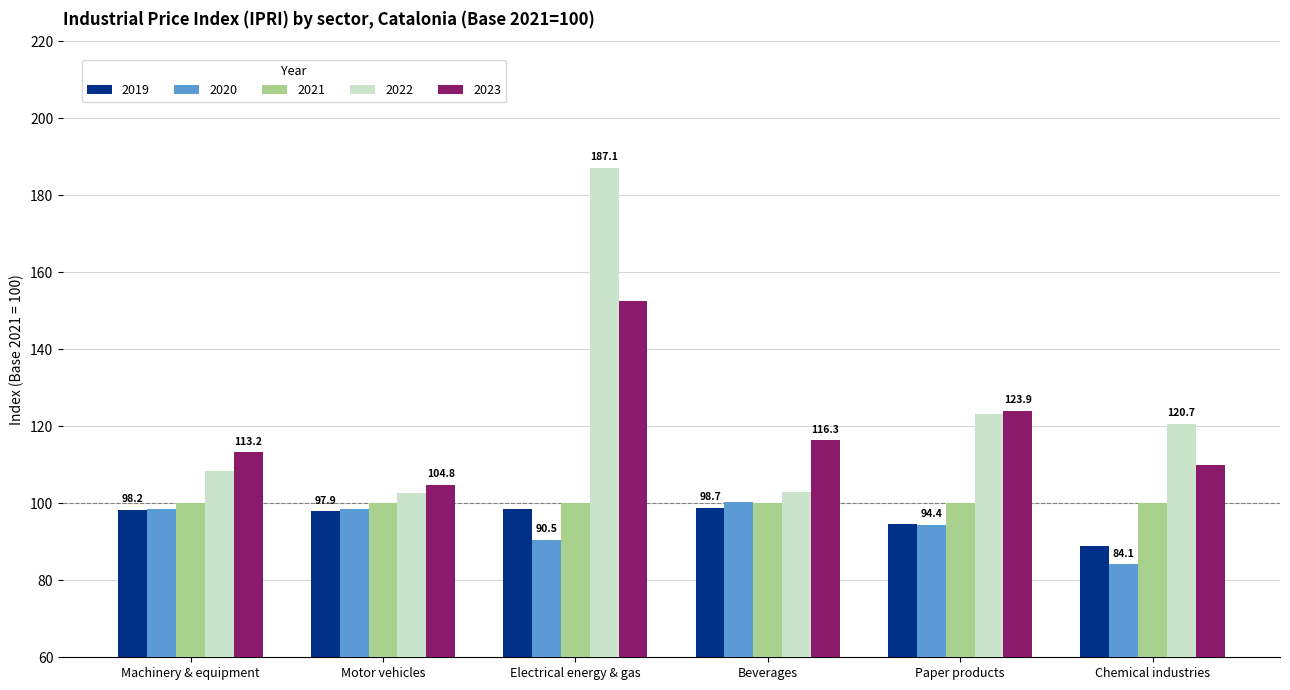

At which label does 2020 first exceed 98?

Machinery & equipment